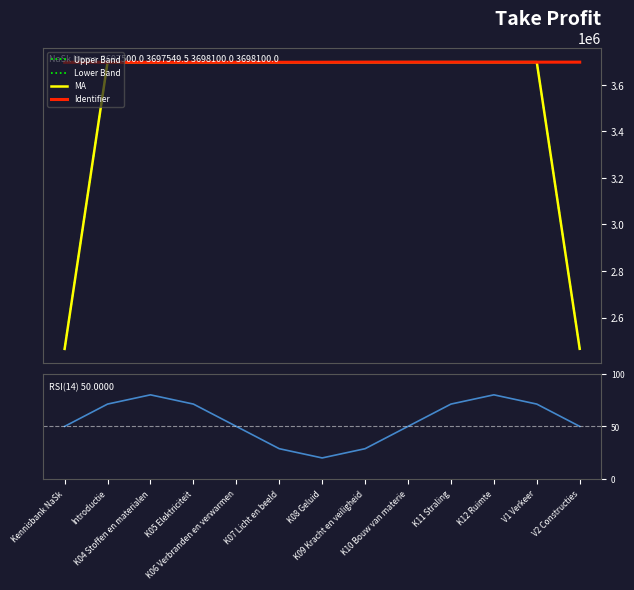

What is the approximate value of Identifier at K05 Elektriciteit?

3697549.5